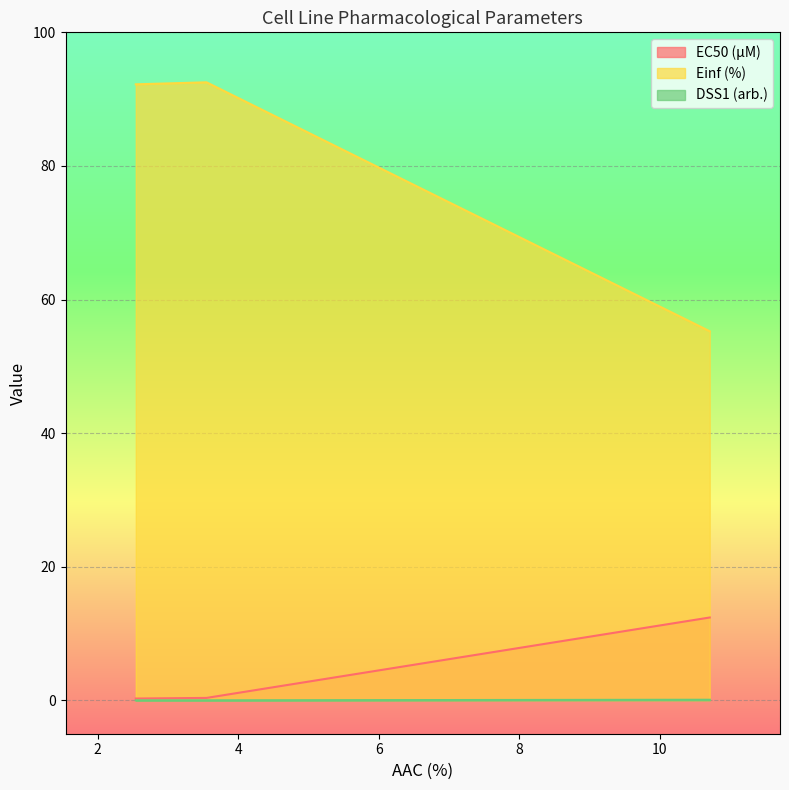

Between GDSC1000 rep 1 and GDSC1000 rep 2, which series saw the biggest shift?

Einf (%)